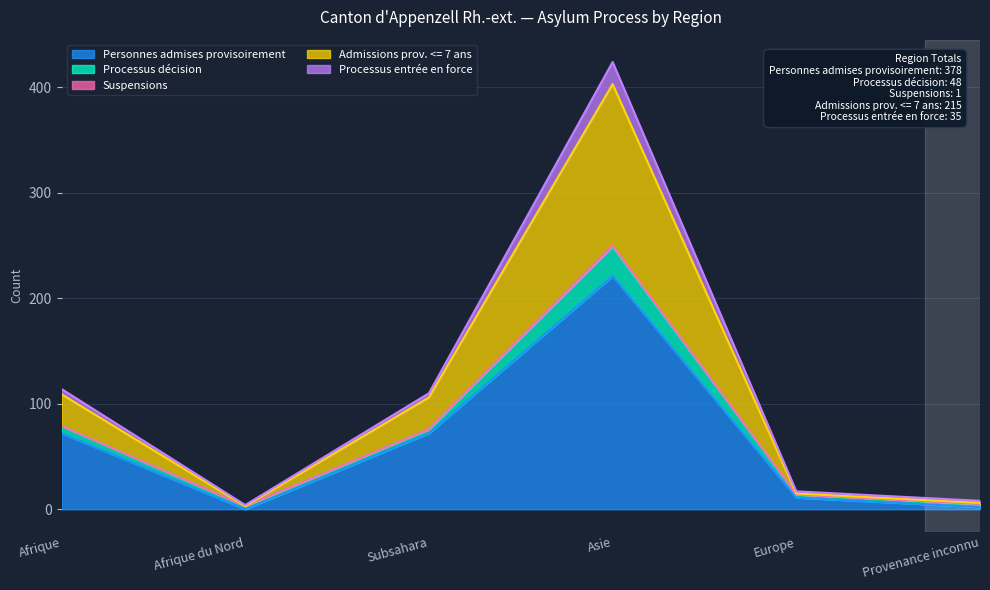

True or false: Processus entrée en force has more than 2 points higher than both neighbors.

False